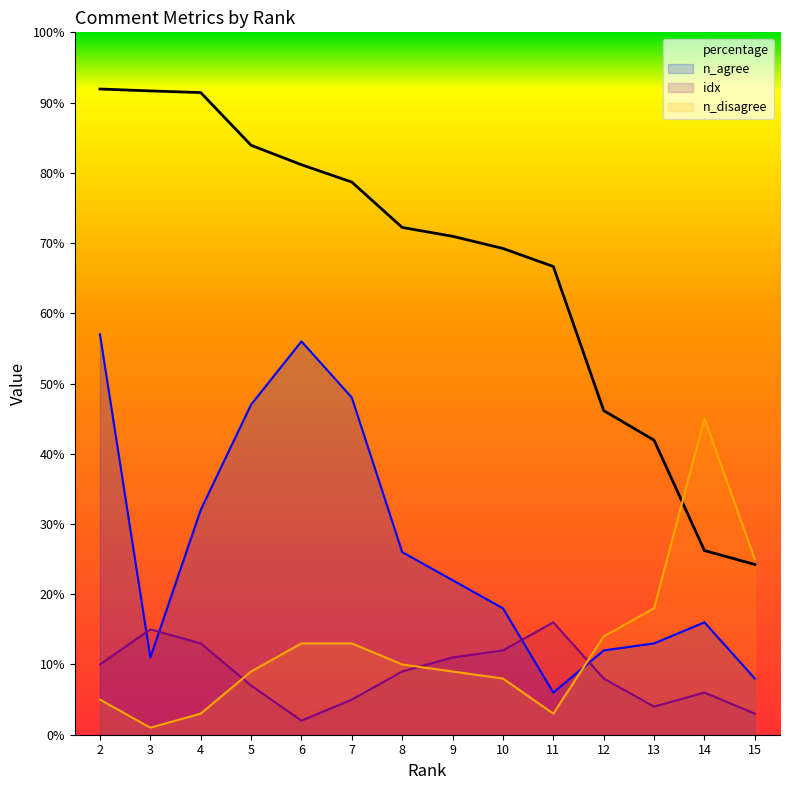

Reading left to right, list all the values displayed in this chart.

percentage: 91.9	91.7	91.4	83.9	81.2	78.7	72.2	71.0	69.2	66.7	46.1	41.9	26.2	24.2
idx: 10.0	15.0	13.0	7.0	2.0	5.0	9.0	11.0	12.0	16.0	8.0	4.0	6.0	3.0
n_agree: 57.0	11.0	32.0	47.0	56.0	48.0	26.0	22.0	18.0	6.0	12.0	13.0	16.0	8.0
n_disagree: 5.0	1.0	3.0	9.0	13.0	13.0	10.0	9.0	8.0	3.0	14.0	18.0	45.0	25.0